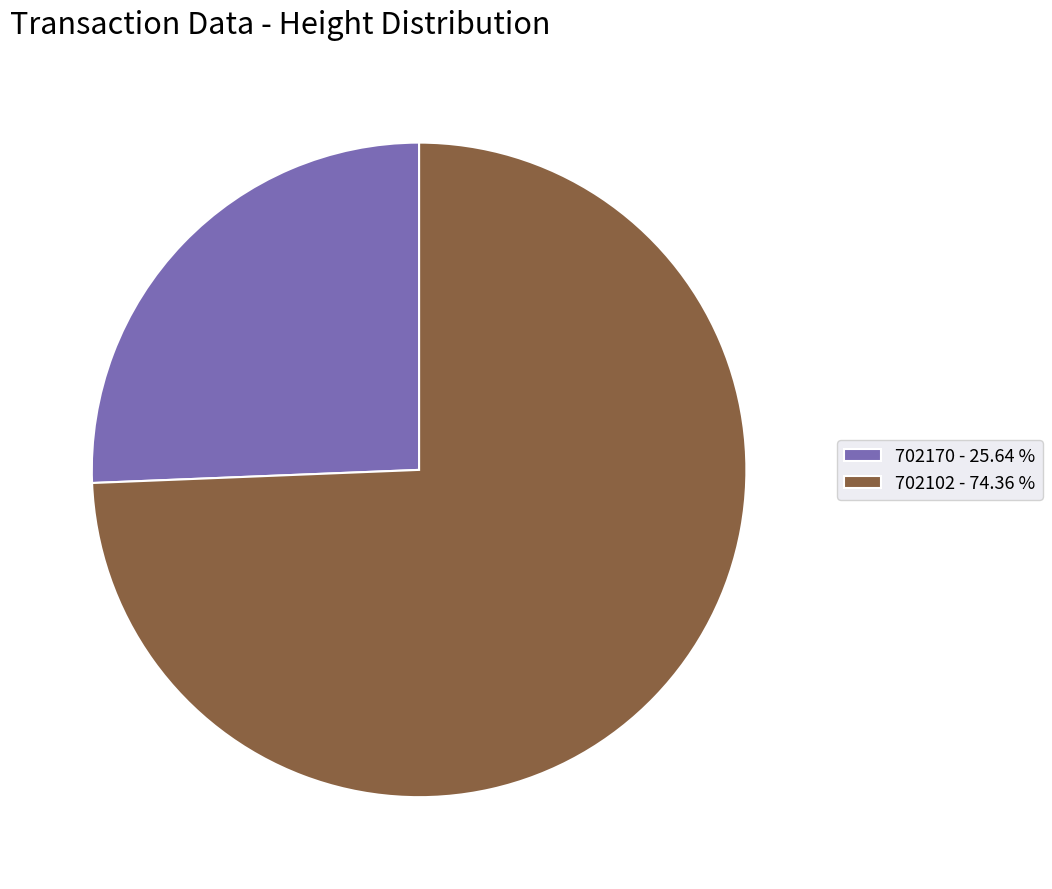

Does any single category account for the majority?

Yes